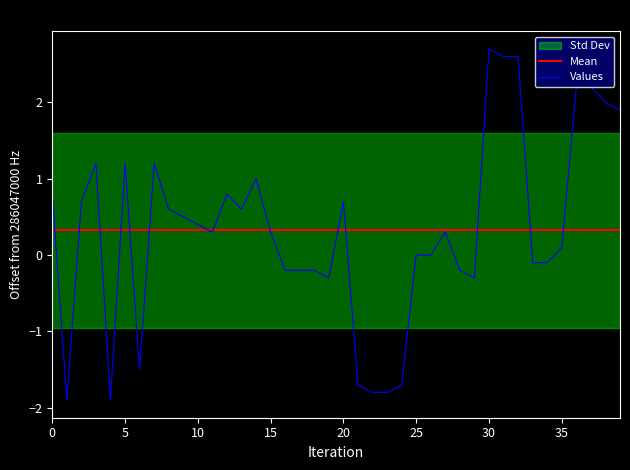

What is the difference between the maximum and minimum values?

4.6